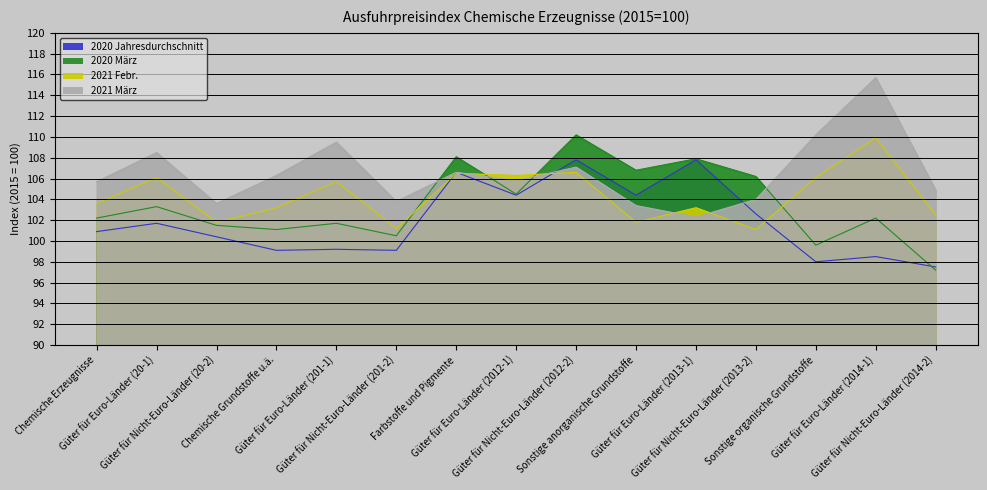

Where do 2021 März and 2020 Jahresdurchschnitt first cross each other?

Güter für Euro-Länder (2012-1) and Güter für Nicht-Euro-Länder (2012-2)